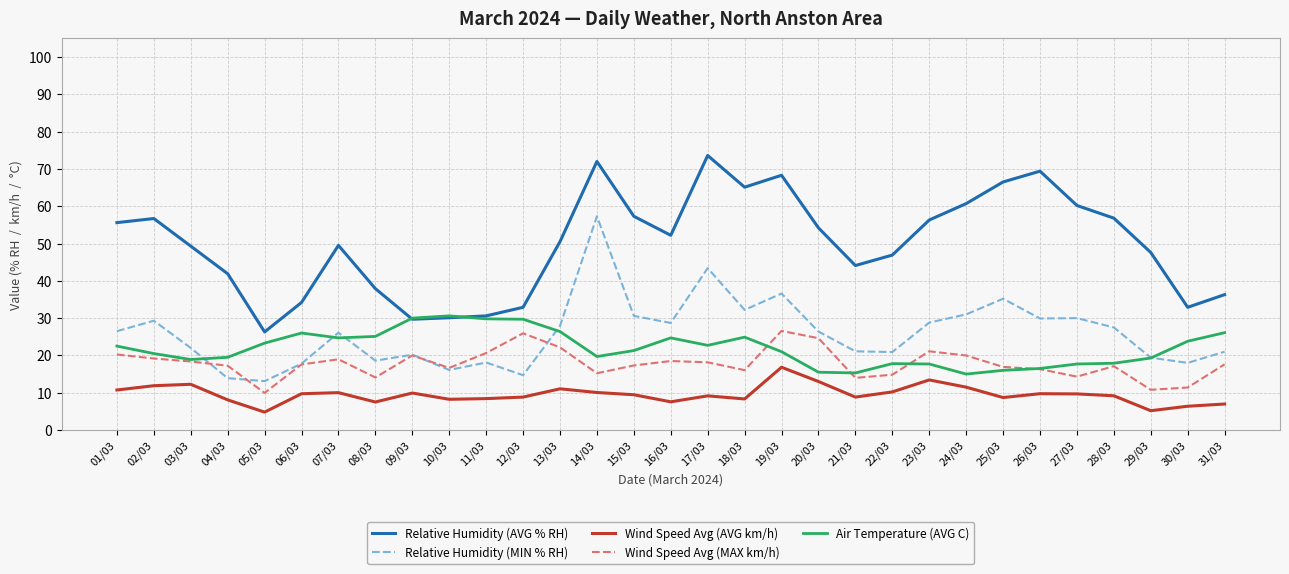

Which series has the largest total across all categories?

Relative Humidity (AVG % RH)